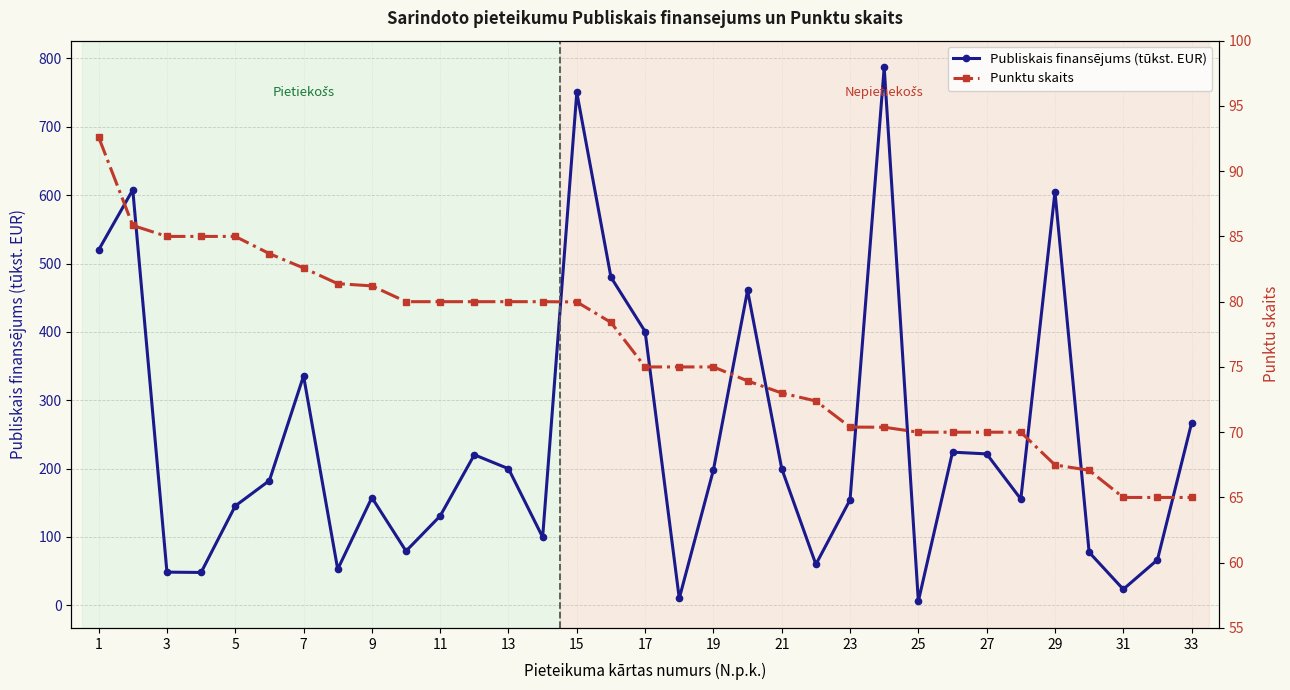

How many times do Punktu skaits and Publiskais finansējums (tūkst. EUR) cross each other?

14